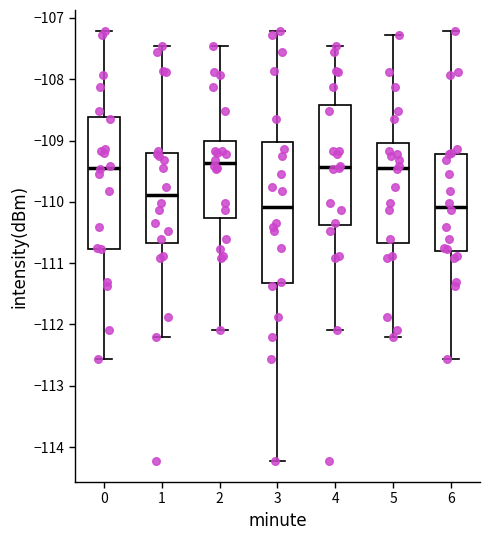

Reading left to right, read every box against the y-axis: the position of its median line, the range the box covers, and the ends of its whiskers. The values are not printed on the chart, so give them approximately, as read against the axis.

0: median -109.4, box -110.8 to -108.6, whiskers -112.6 to -107.2
1: median -109.9, box -110.7 to -109.2, whiskers -112.2 to -107.5
2: median -109.4, box -110.3 to -109.0, whiskers -112.1 to -107.5
3: median -110.1, box -111.3 to -109.0, whiskers -114.2 to -107.2
4: median -109.4, box -110.4 to -108.4, whiskers -112.1 to -107.5
5: median -109.4, box -110.7 to -109.0, whiskers -112.2 to -107.3
6: median -110.1, box -110.8 to -109.2, whiskers -112.6 to -107.2